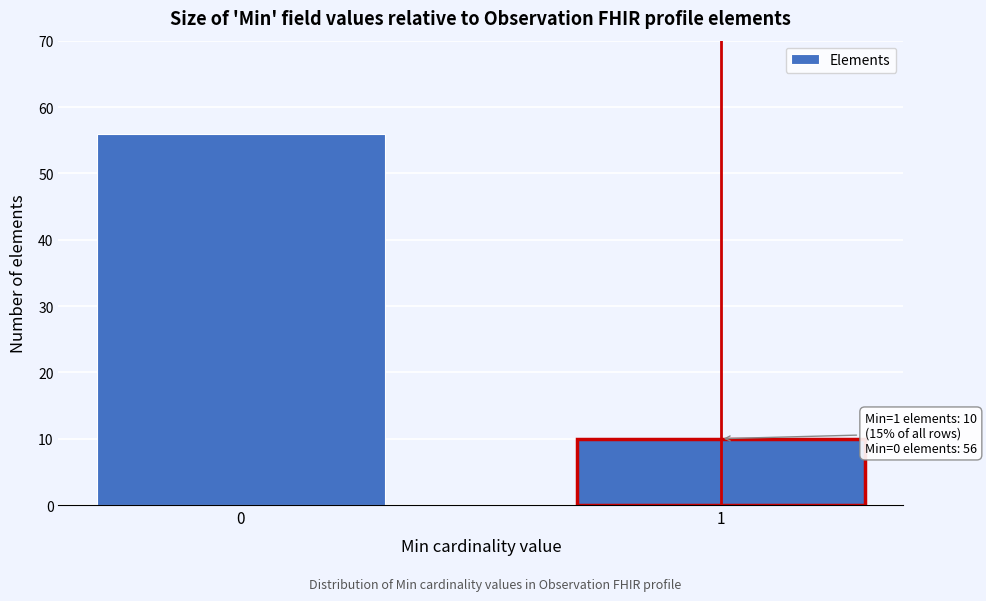

Reading left to right, list all the values displayed in this chart.

0=56	1=10